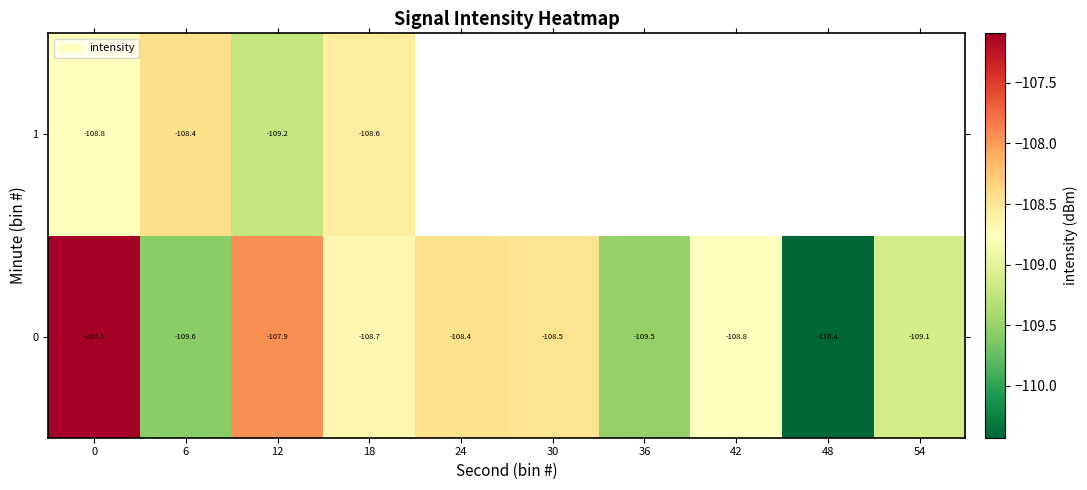

The value of 0 at 18 is -108.7. True or false?

True